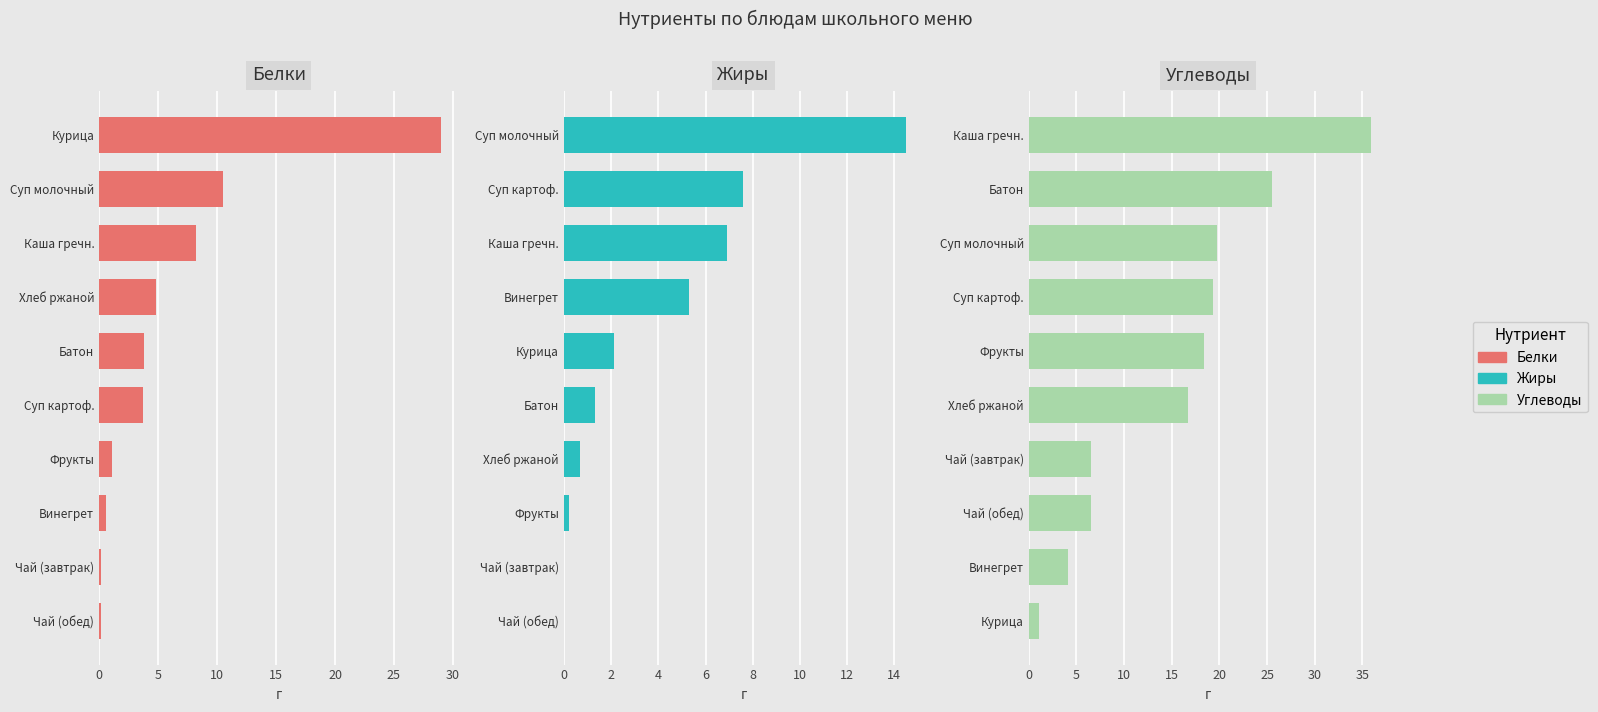

Which series has the largest total across all categories?

Углеводы